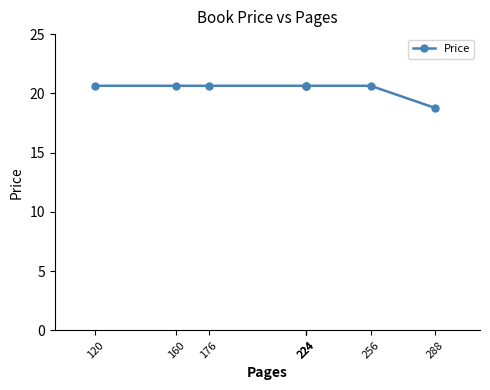

How many data points are less than 20?

1